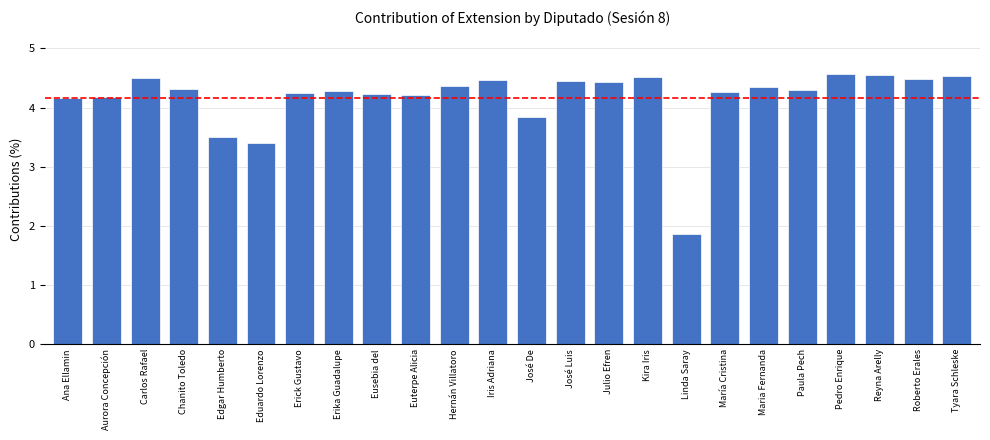

How many bars are there in total?

24